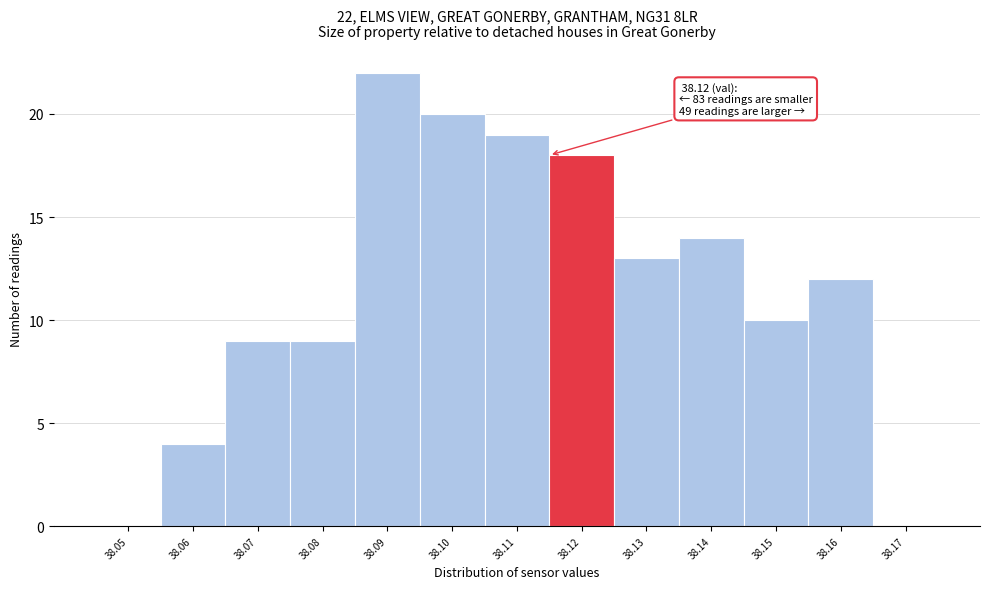

Reading right to left, extract all data points from this chart.

38.17=0	38.16=12	38.15=10	38.14=14	38.13=13	38.12=18	38.11=19	38.10=20	38.09=22	38.08=9	38.07=9	38.06=4	38.05=0